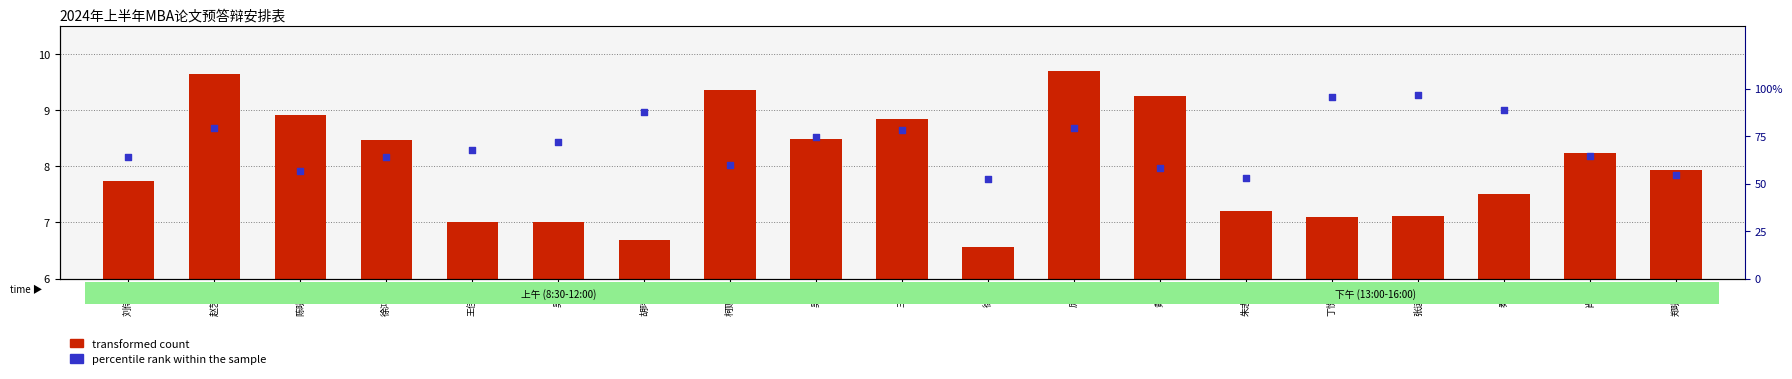

Which series has the largest total across all categories?

percentile rank within the sample